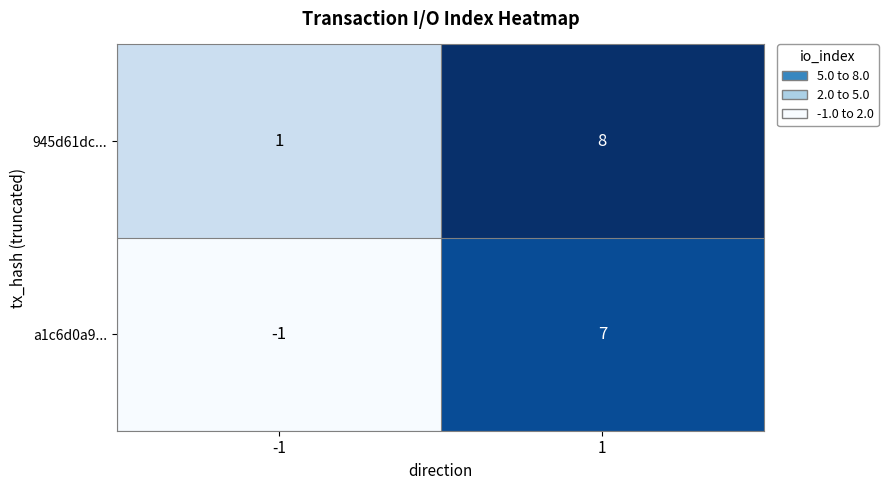

Reading left to right, extract all data points from this chart.

945d61dc...: -1=1	1=8
a1c6d0a9...: -1=-1	1=7